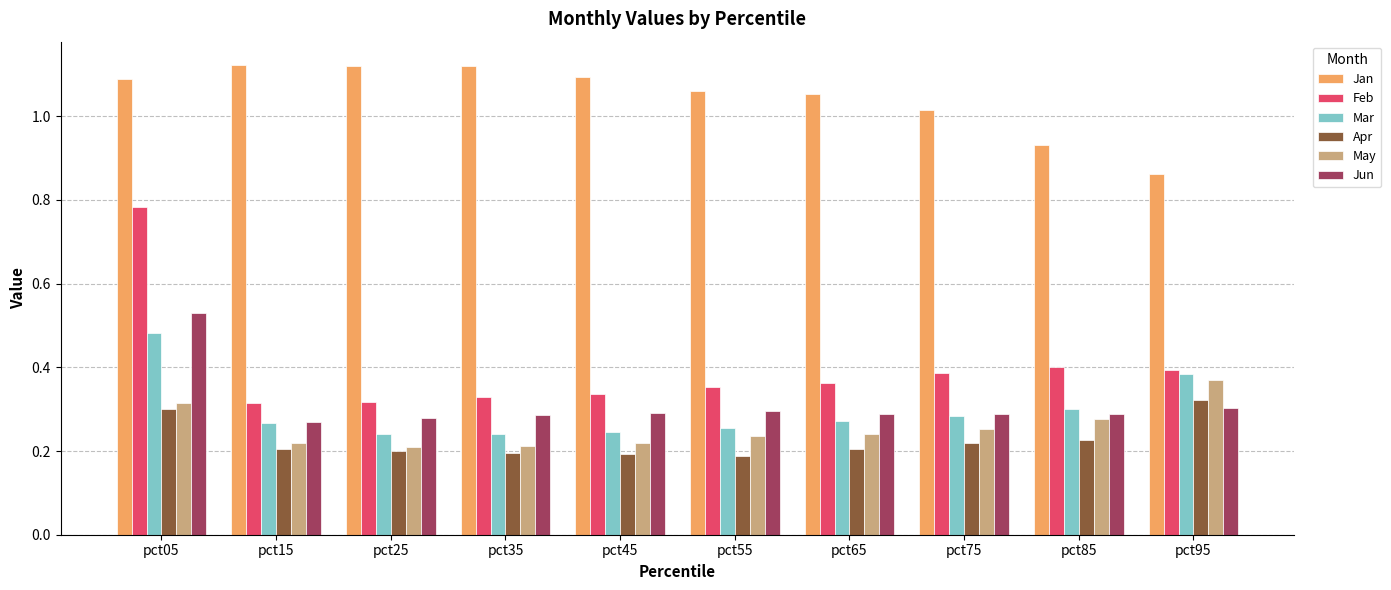

Which series has the largest range (max minus min)?

Feb